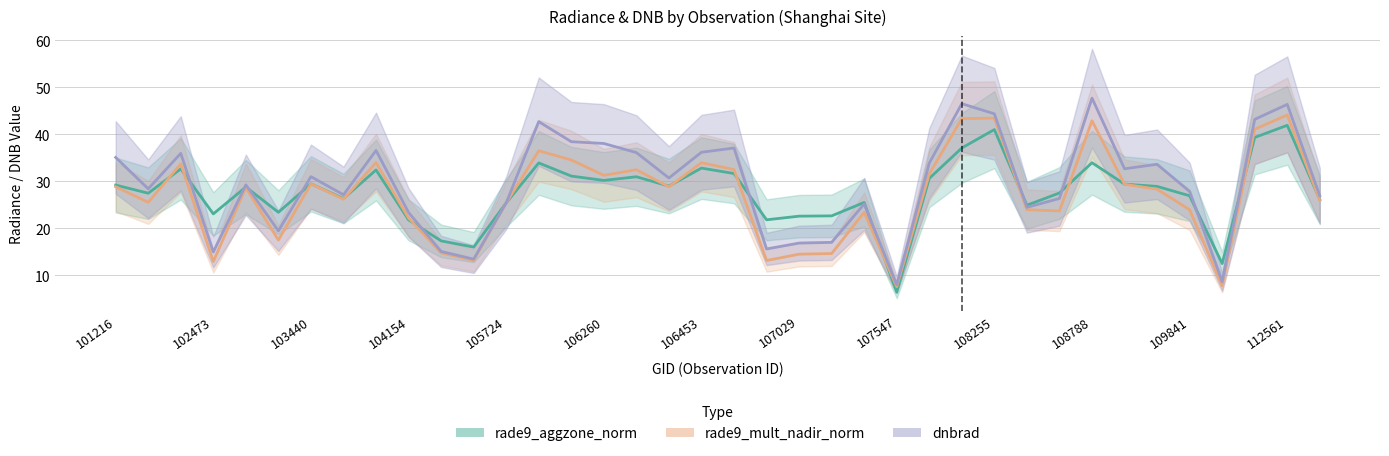

Where is the first local minimum for rade9_aggzone_norm?

102473